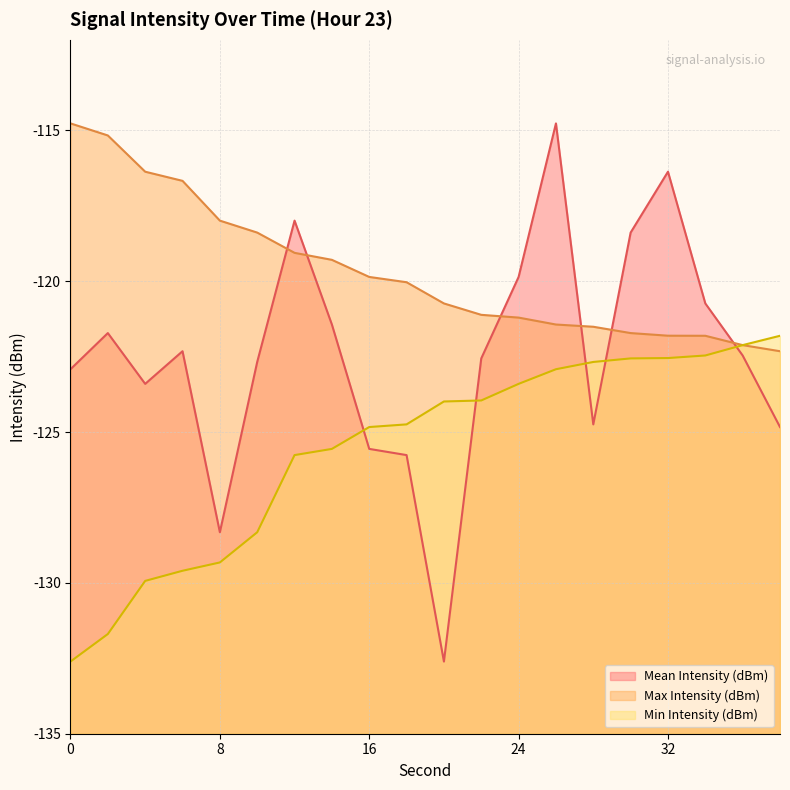

True or false: Mean Intensity (dBm) has a value of -122.3 at 6.

True